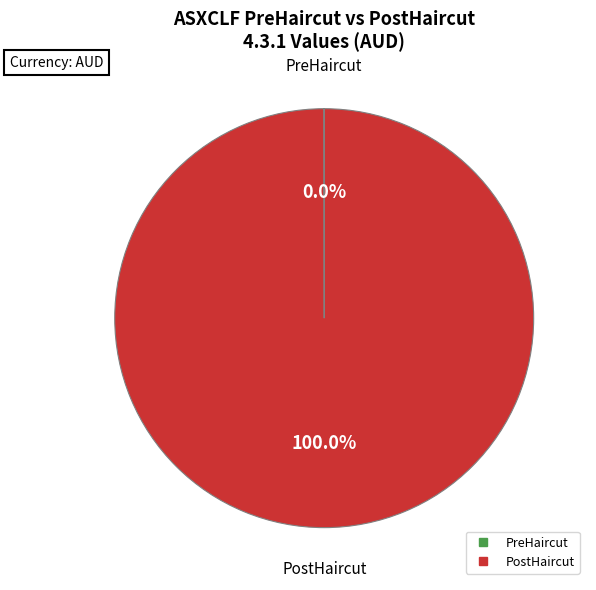

Does PostHaircut represent more than half of the total?

Yes